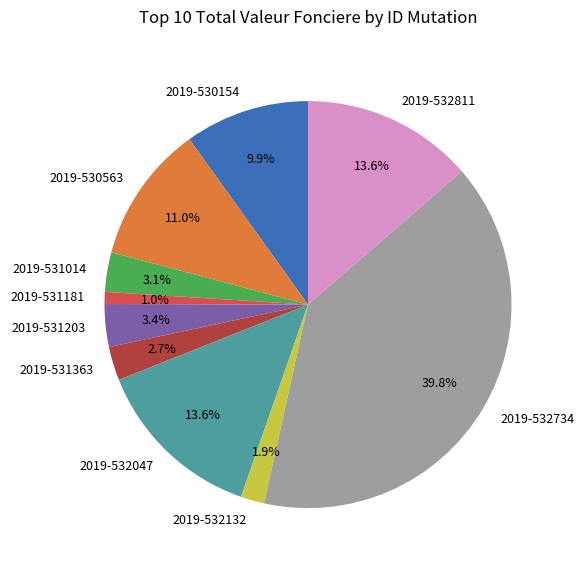

To the nearest percent, what portion does 2019-531181 represent?

1%